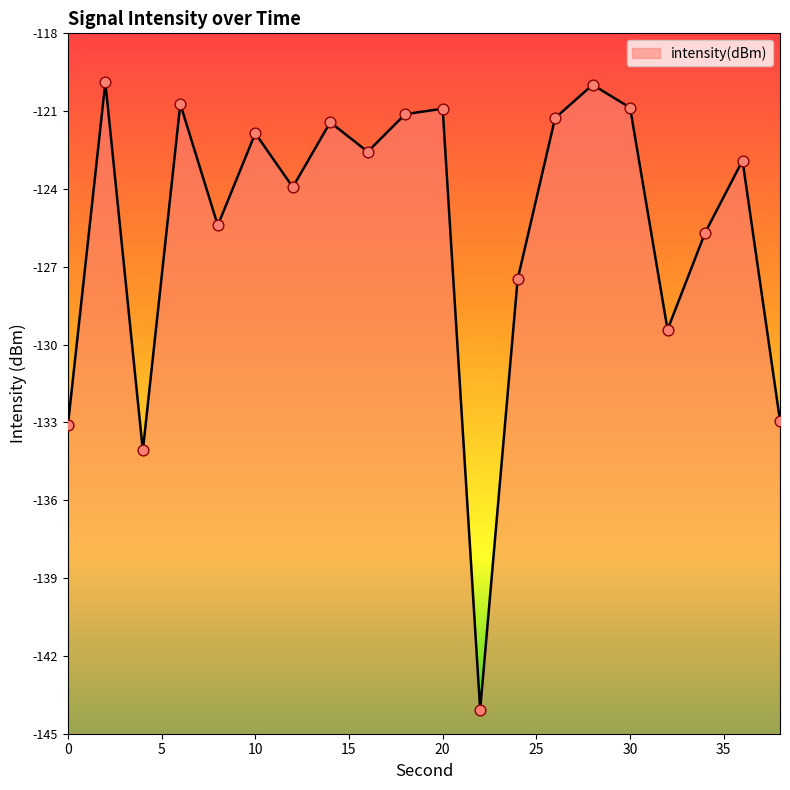

Which has a higher value, 28 or 0?

28